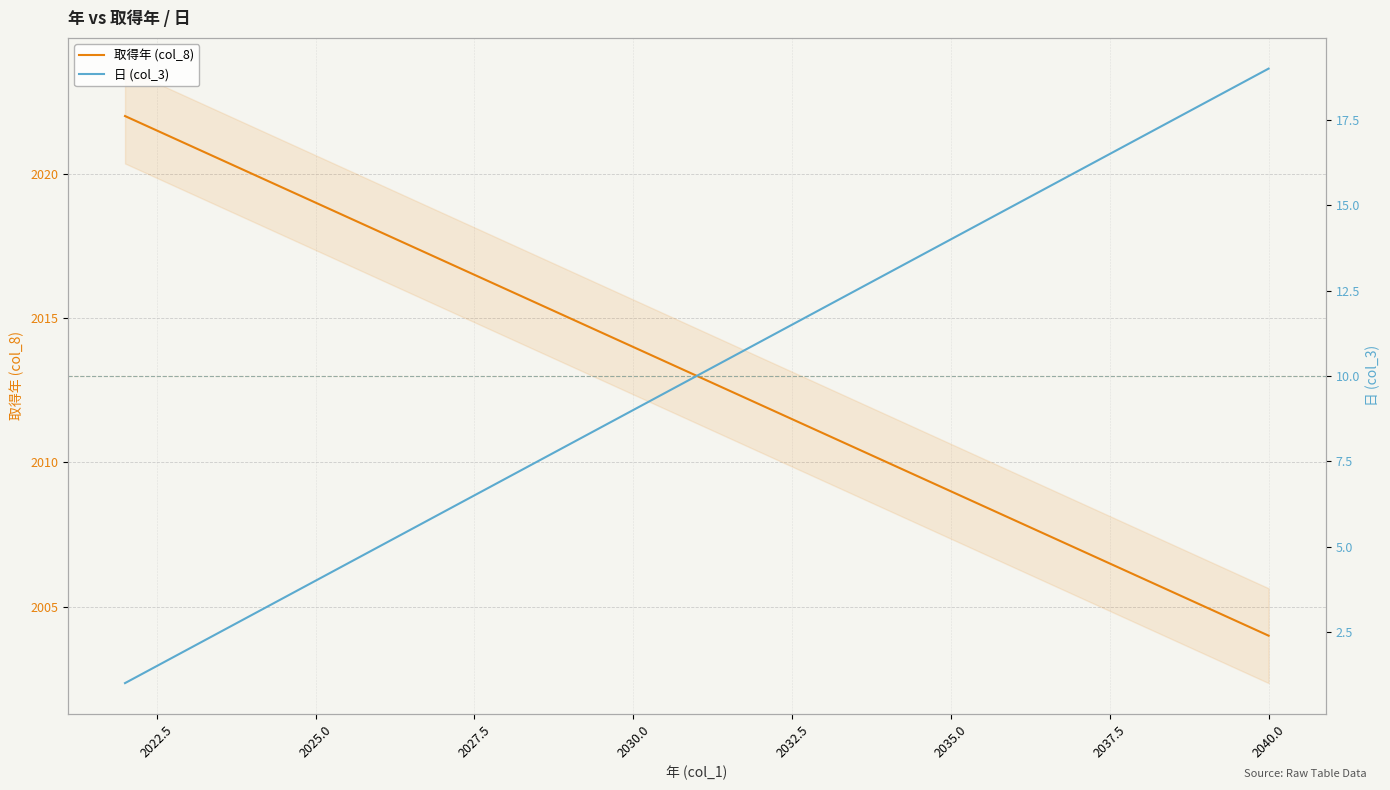

How many data points in 取得年 (col_8) are less than 2013?

9